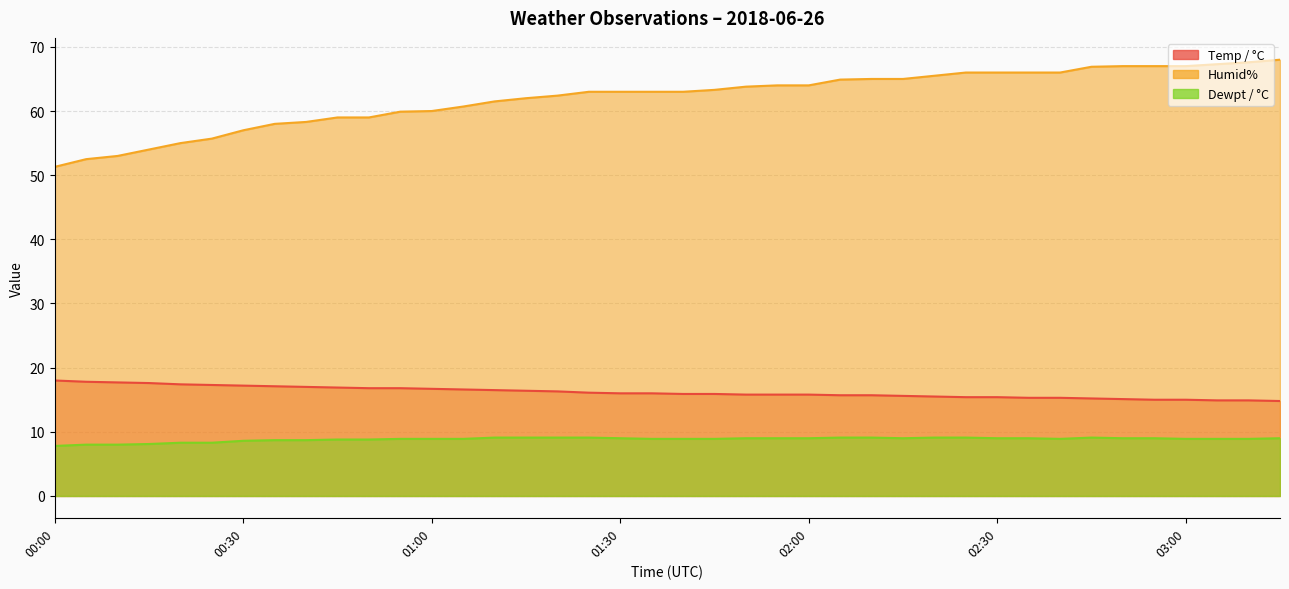

Reading left to right, what are all the values shown in this chart?

Temp / °C: 00:00=18.0	00:05=17.8	00:10=17.7	00:15=17.6	00:20=17.4	00:25=17.3	00:30=17.2	00:35=17.1	00:40=17.0	00:45=16.9	00:50=16.8	00:55=16.8	01:00=16.7	01:05=16.6	01:10=16.5	01:15=16.4	01:20=16.3	01:25=16.1	01:30=16.0	01:35=16.0	01:40=15.9	01:45=15.9	01:50=15.8	01:55=15.8	02:00=15.8	02:05=15.7	02:10=15.7	02:15=15.6	02:20=15.5	02:25=15.4	02:30=15.4	02:35=15.3	02:40=15.3	02:45=15.2	02:50=15.1	02:55=15.0	03:00=15.0	03:05=14.9	03:10=14.9	03:15=14.8
Humid%: 00:00=51.3	00:05=52.5	00:10=53.0	00:15=54.0	00:20=55.0	00:25=55.7	00:30=57.0	00:35=58.0	00:40=58.3	00:45=59.0	00:50=59.0	00:55=59.9	01:00=60.0	01:05=60.7	01:10=61.5	01:15=62.0	01:20=62.4	01:25=63.0	01:30=63.0	01:35=63.0	01:40=63.0	01:45=63.3	01:50=63.8	01:55=64.0	02:00=64.0	02:05=64.9	02:10=65.0	02:15=65.0	02:20=65.5	02:25=66.0	02:30=66.0	02:35=66.0	02:40=66.0	02:45=66.9	02:50=67.0	02:55=67.0	03:00=67.0	03:05=67.3	03:10=67.6	03:15=68.0
Dewpt / °C: 00:00=7.8	00:05=8.0	00:10=8.0	00:15=8.1	00:20=8.3	00:25=8.3	00:30=8.6	00:35=8.7	00:40=8.7	00:45=8.8	00:50=8.8	00:55=8.9	01:00=8.9	01:05=8.9	01:10=9.1	01:15=9.1	01:20=9.1	01:25=9.1	01:30=9.0	01:35=8.9	01:40=8.9	01:45=8.9	01:50=9.0	01:55=9.0	02:00=9.0	02:05=9.1	02:10=9.1	02:15=9.0	02:20=9.1	02:25=9.1	02:30=9.0	02:35=9.0	02:40=8.9	02:45=9.1	02:50=9.0	02:55=9.0	03:00=8.9	03:05=8.9	03:10=8.9	03:15=9.0